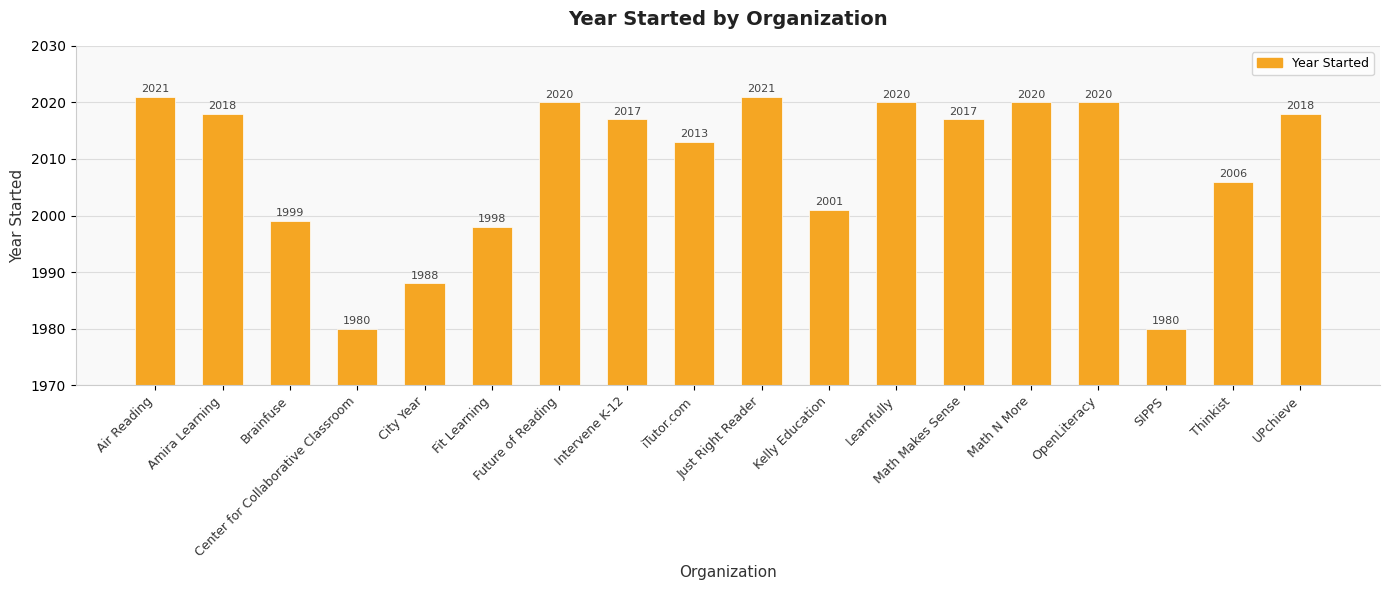

What is the sum of all values?

36157